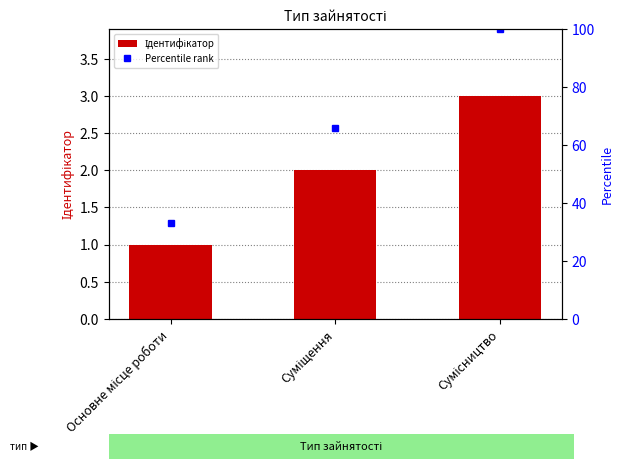

What is the value of the 3rd bar from the left?

3